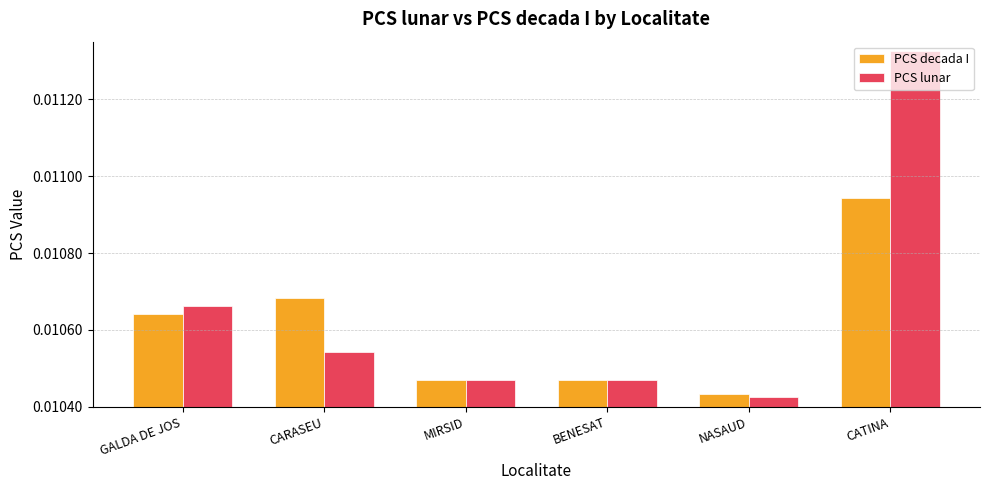

What are all the series names shown in the legend?

PCS decada I, PCS lunar